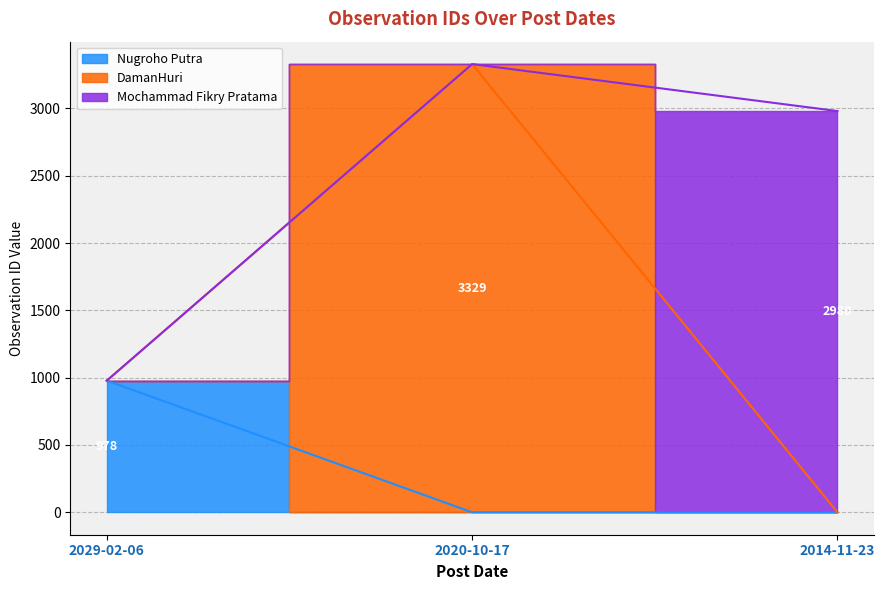

List the labels in order of value, smallest first.

2029-02-06, 2014-11-23, 2020-10-17